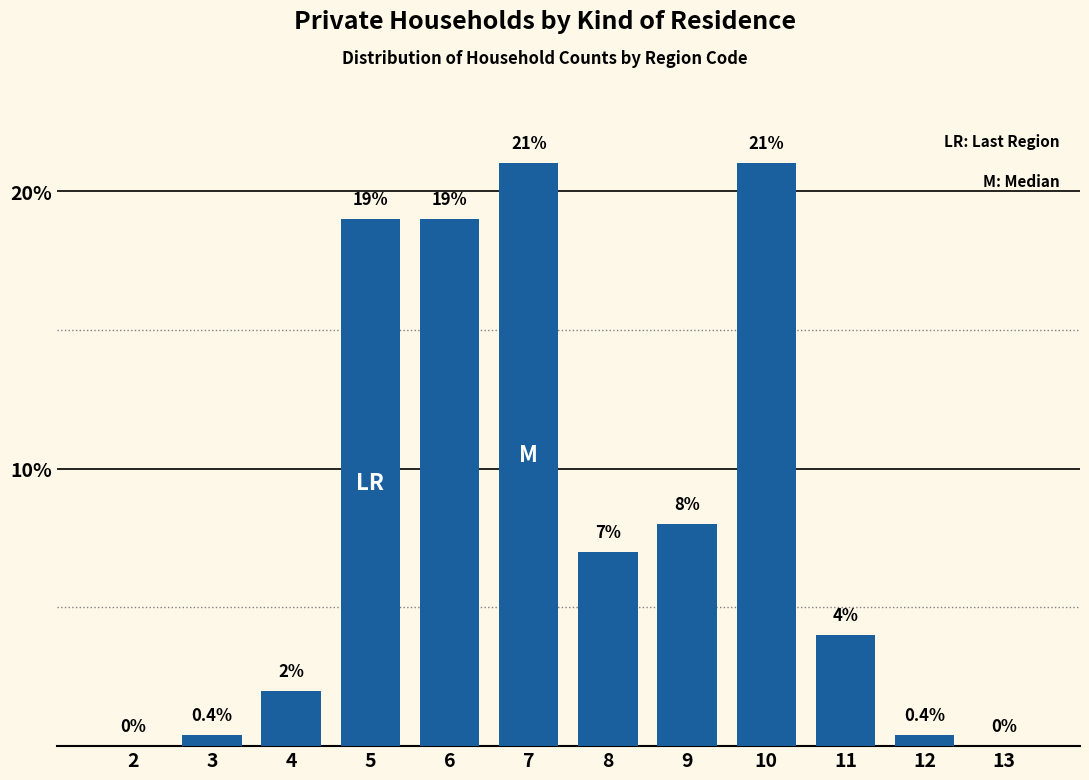

Reading right to left, extract all data points from this chart.

13=0.0	12=0.4	11=4.0	10=21.0	9=8.0	8=7.0	7=21.0	6=19.0	5=19.0	4=2.0	3=0.4	2=0.0